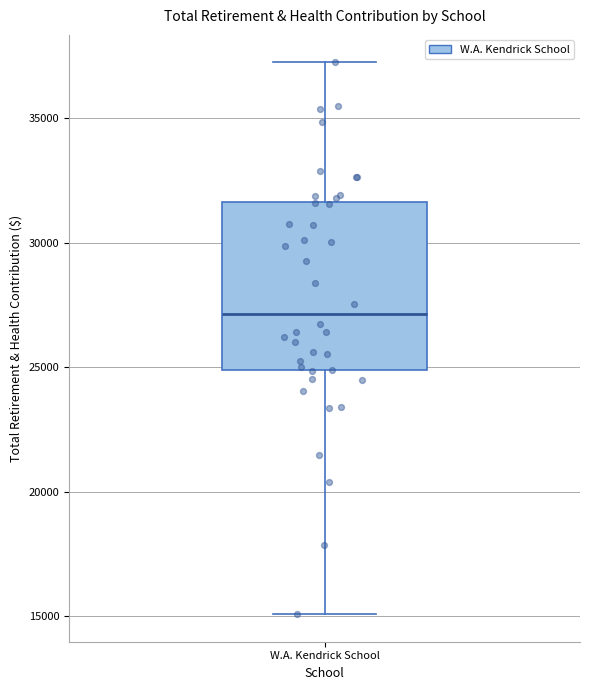

Read this box plot against the y-axis: the position of the median line, the range covered by the box, and the ends of both whiskers. The values are not printed on the chart, so give them approximately, as read against the axis.

median 27000, box 25000 to 31500, whiskers 15000 to 37500